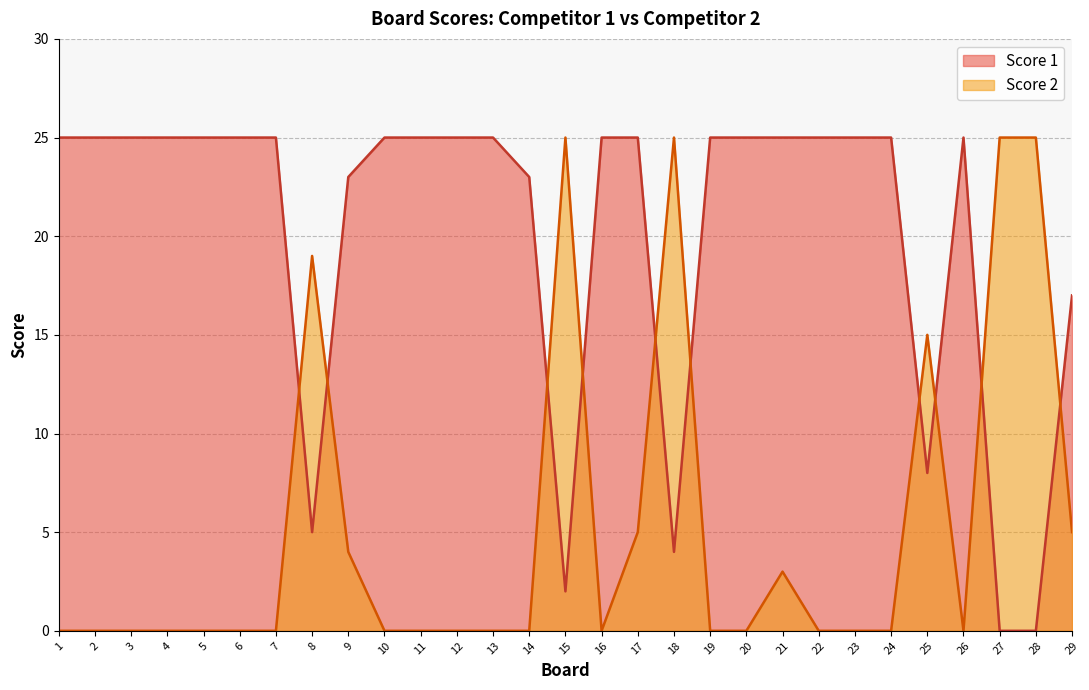

Where is Score 2 nearest to the value 12?

25